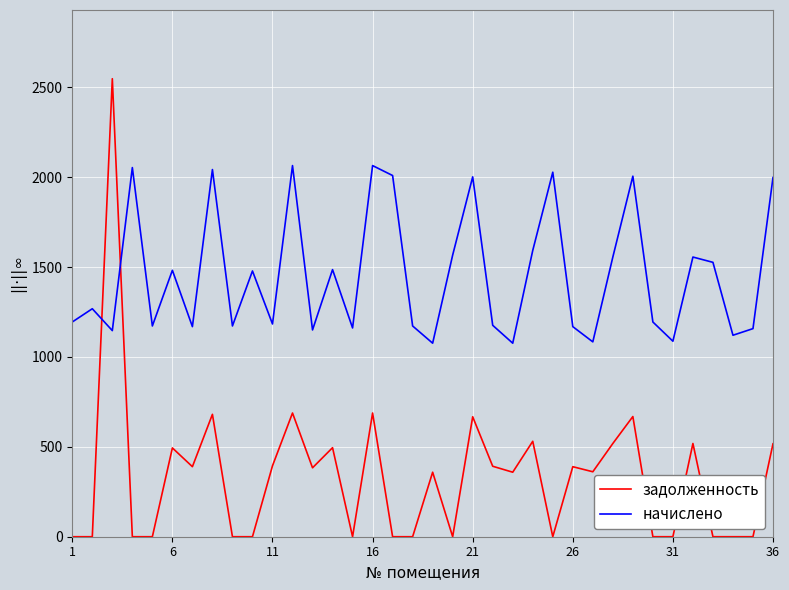

How many times do задолженность and начислено cross each other?

2